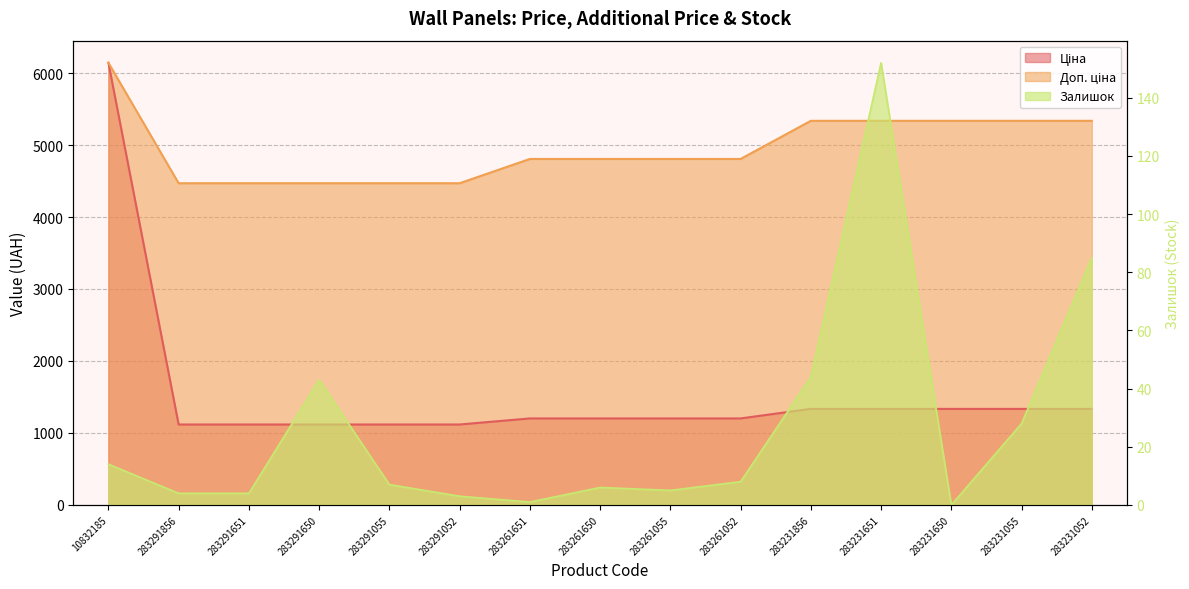

True or false: Залишок and Ціна cross at least once.

False